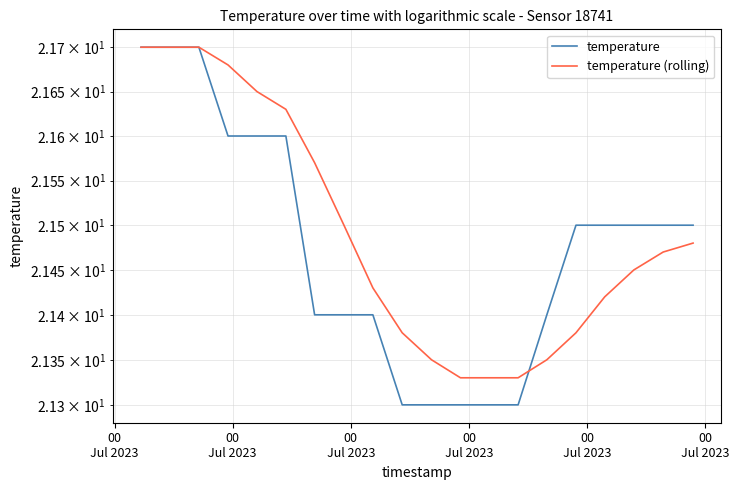

Which series has the largest total across all categories?

temperature (rolling)